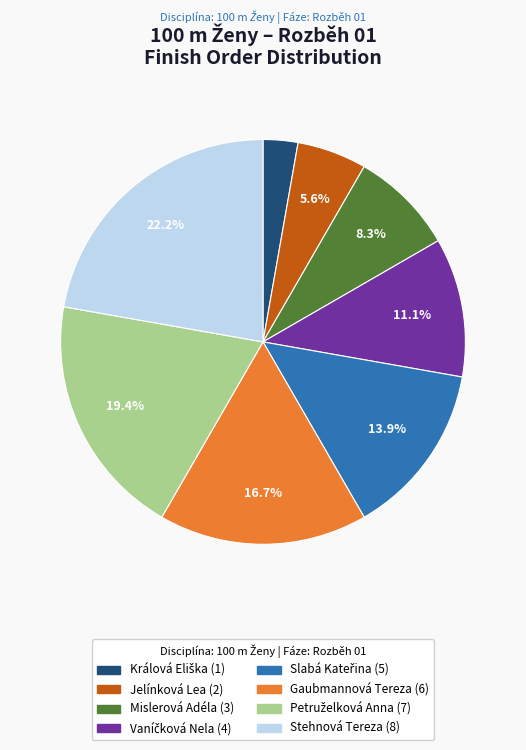

Does any single category account for the majority?

No